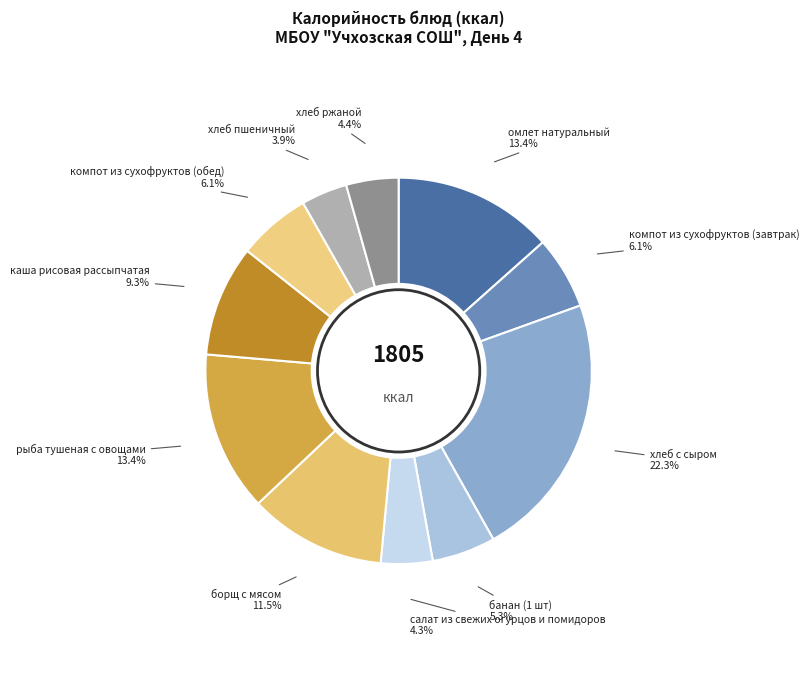

How many segments does this pie chart have?

11